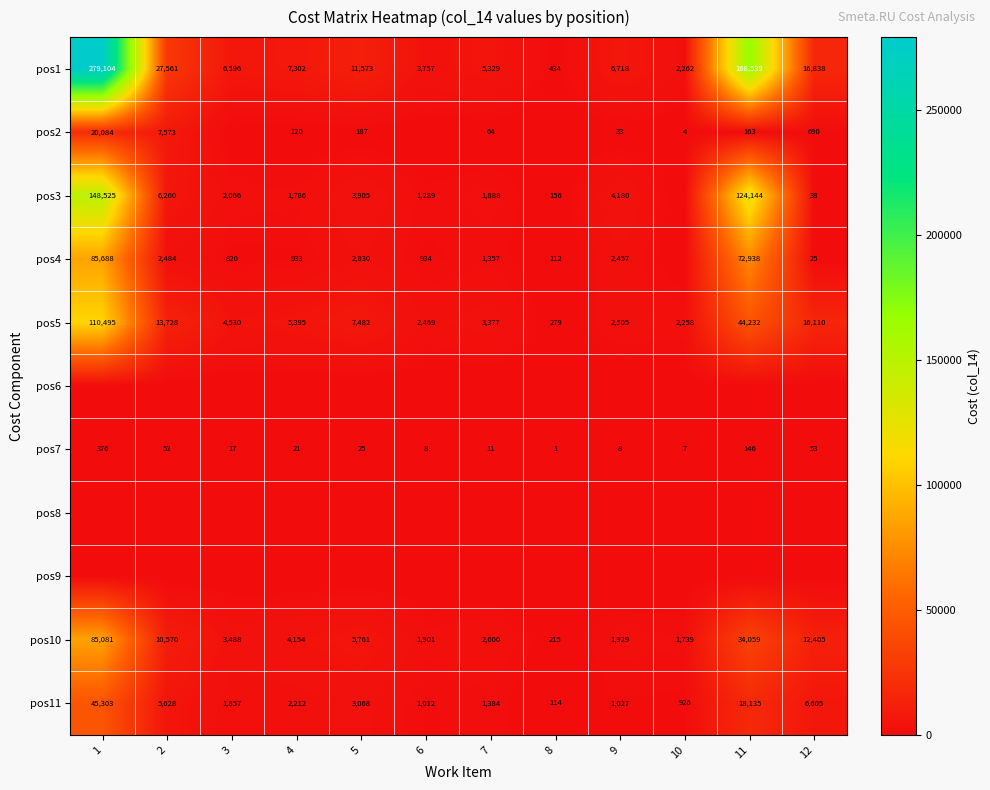

Where is pos1 nearest to the value 139769?

11